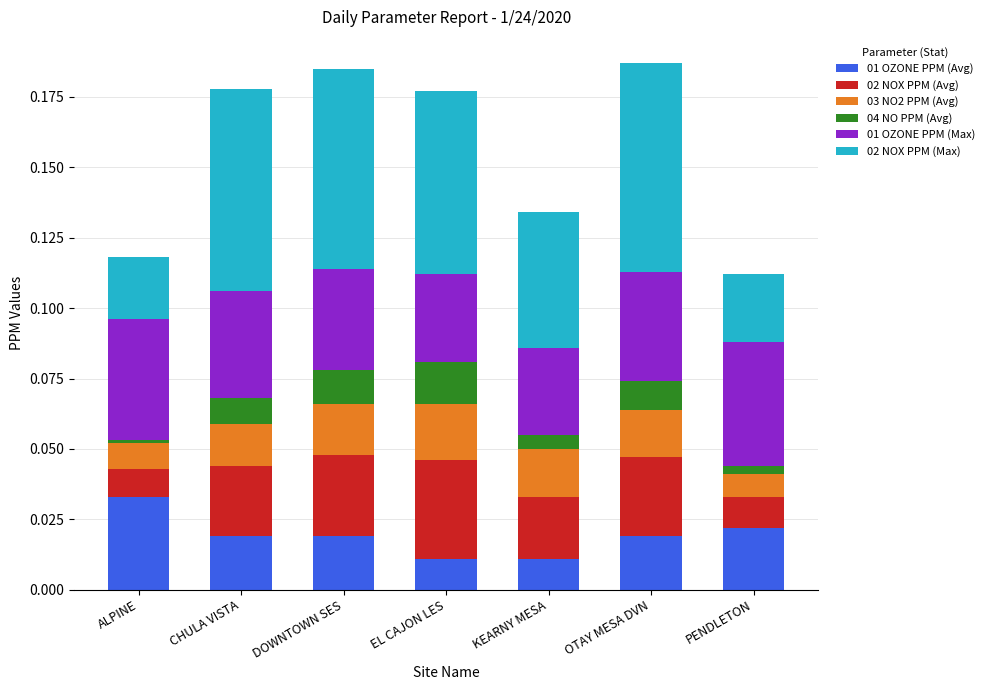

Is it true that 01 OZONE PPM (Avg) equals 0.0 at KEARNY MESA?

True